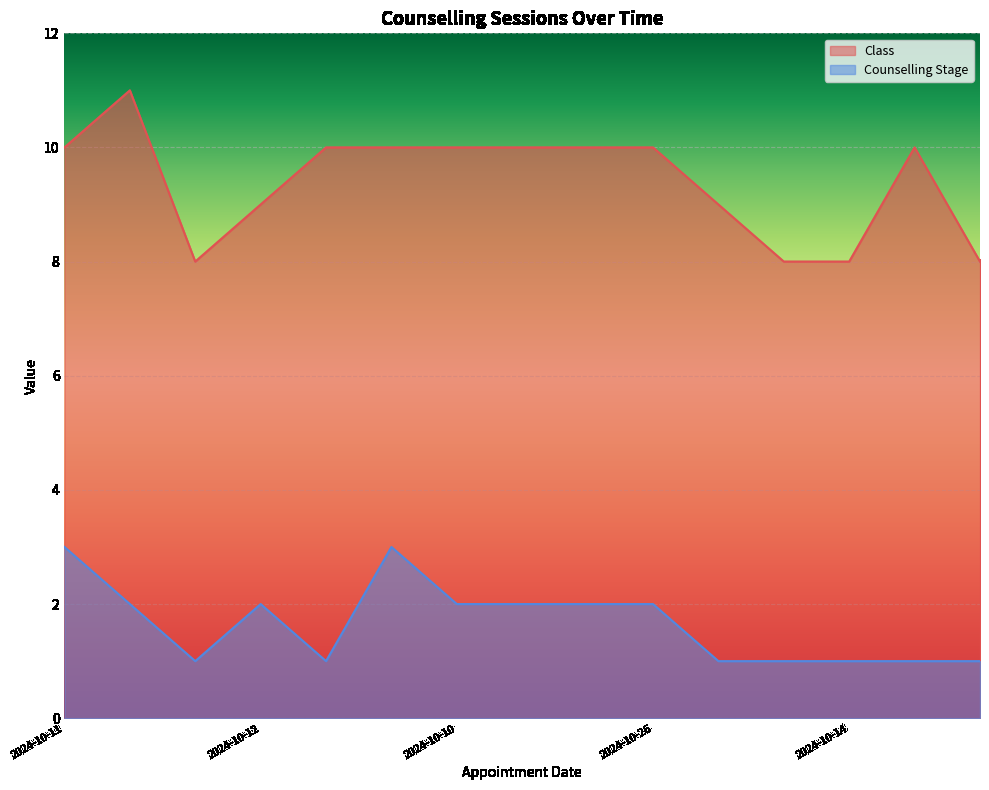

True or false: Class and Counselling Stage cross at least once.

False